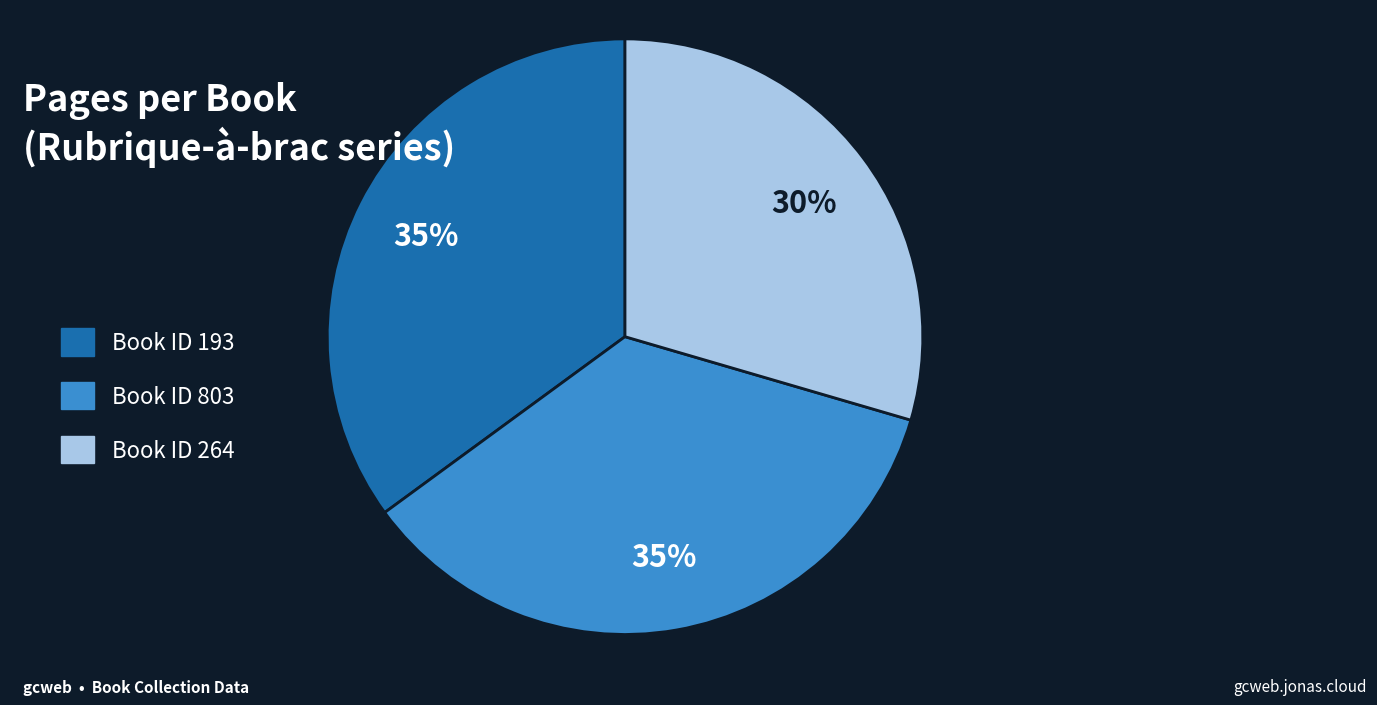

The Book ID 803 slice represents 26% of the pie. True or false?

False